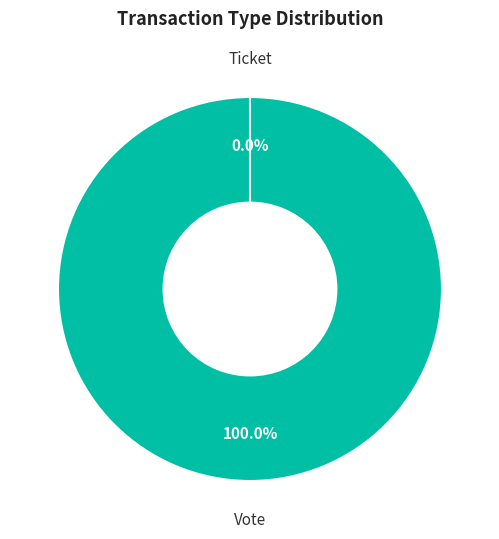

To the nearest percent, what is the difference between the Vote and Ticket slice percentages?

100%